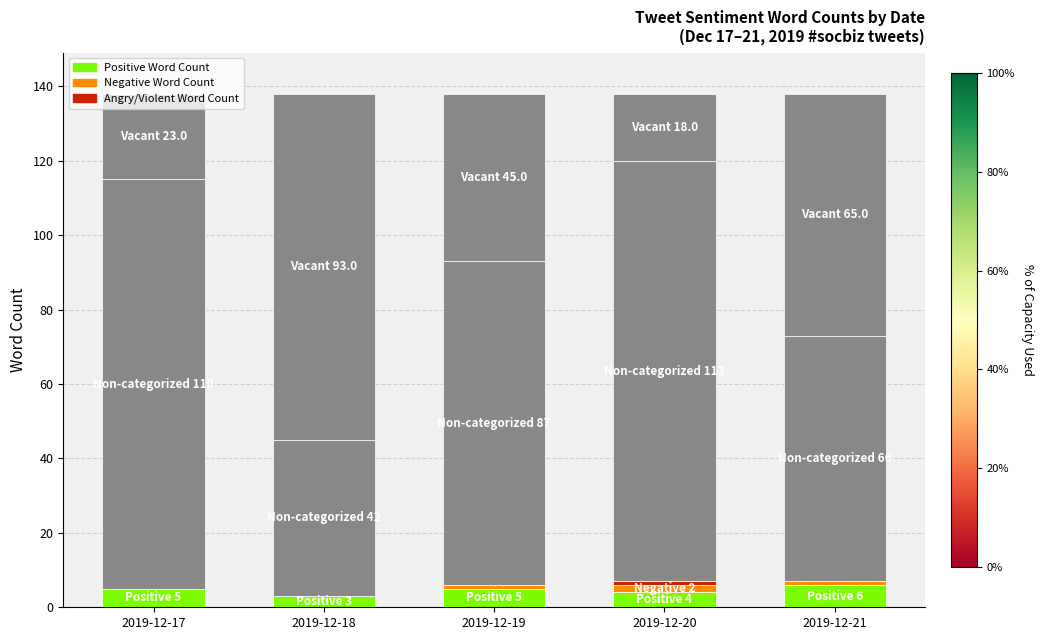

At how many categories does at least one series exceed 50?

4